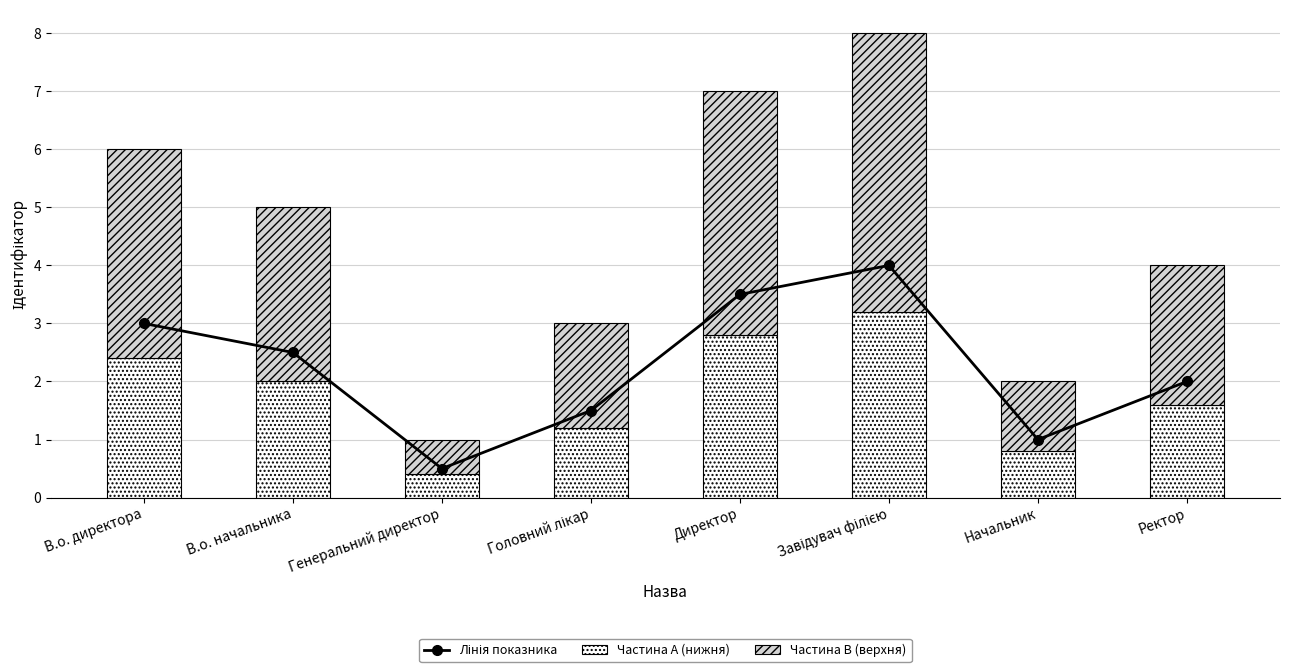

What is the difference between the highest and lowest values at Начальник?

0.4